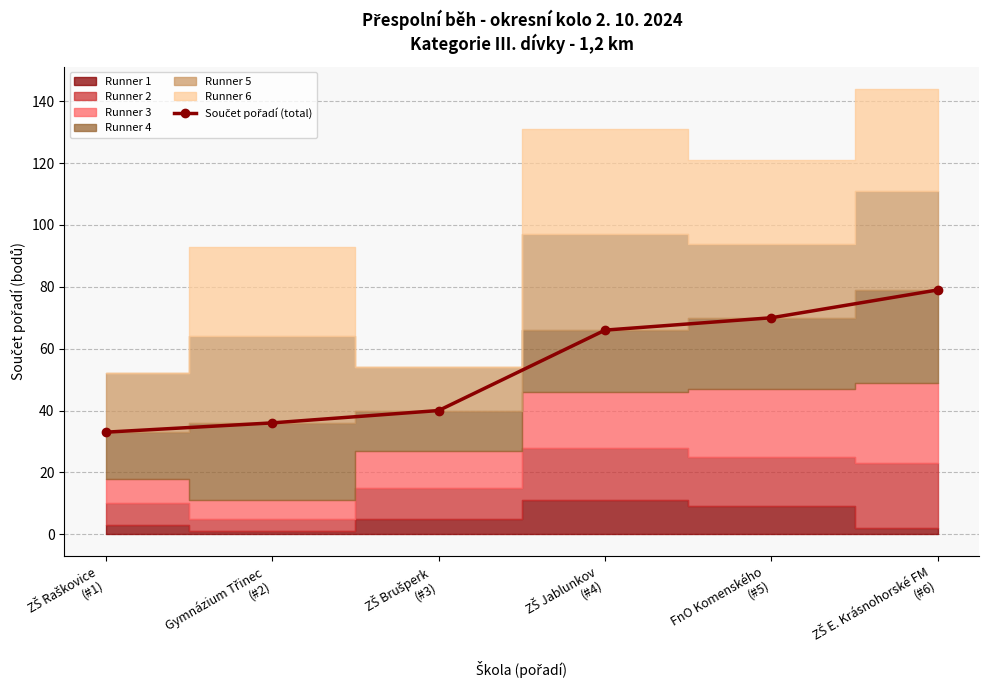

Rank the categories by value from lowest to highest.

ZŠ Raškovice
(#1), Gymnázium Třinec
(#2), ZŠ Brušperk
(#3), ZŠ Jablunkov
(#4), FnO Komenského
(#5), ZŠ E. Krásnohorské FM
(#6)